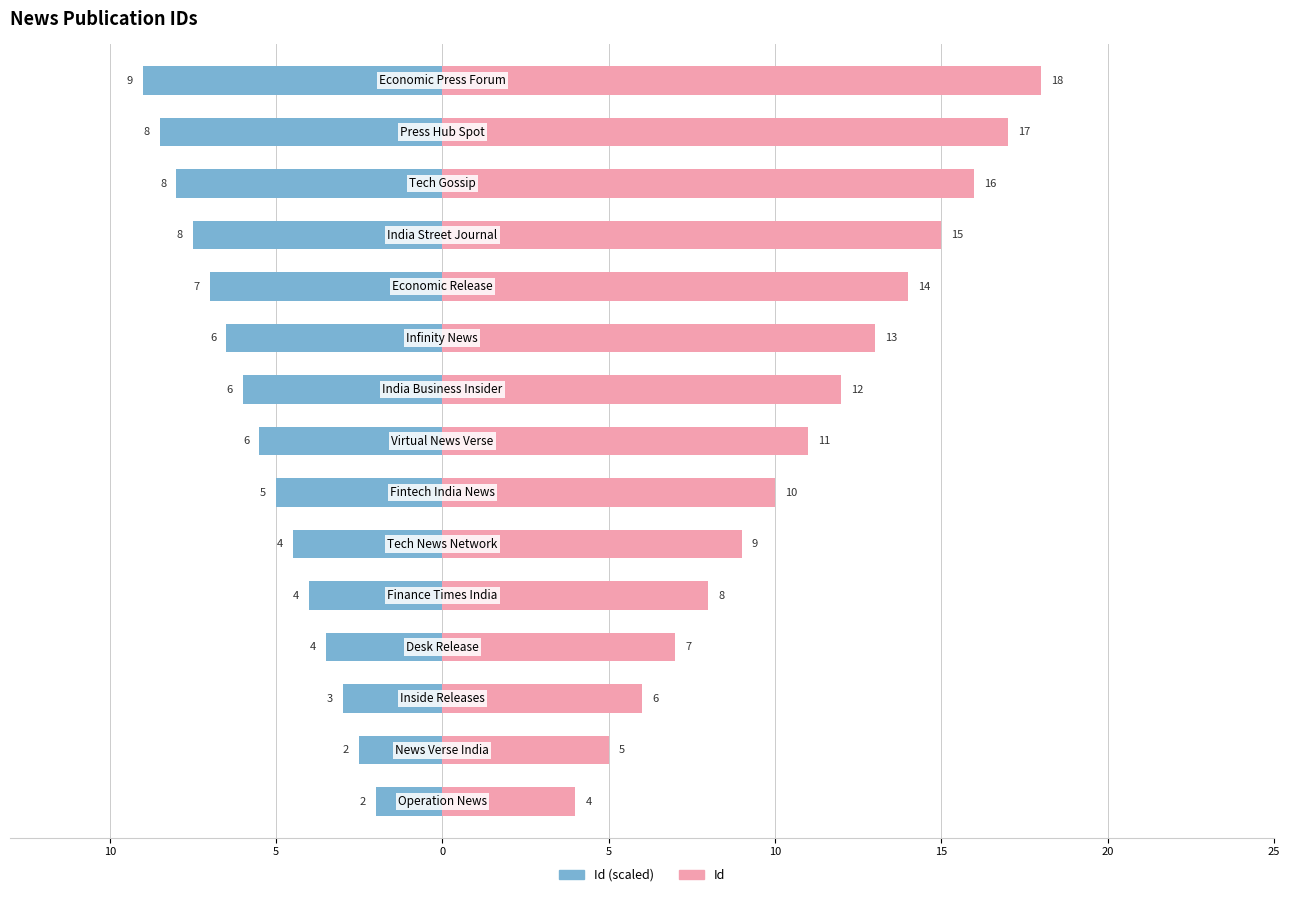

Rank the series by their maximum value, from lowest to highest.

Id (scaled), Id